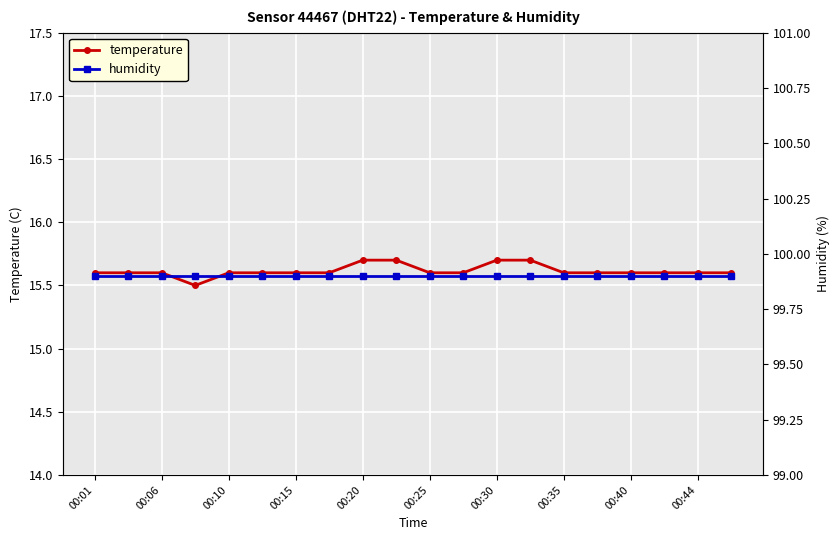

Reading left to right, transcribe all the data shown in this chart.

temperature: 15.6	15.6	15.6	15.5	15.6	15.6	15.6	15.6	15.7	15.7	15.6	15.6	15.7	15.7	15.6	15.6	15.6	15.6	15.6	15.6
humidity: 99.9	99.9	99.9	99.9	99.9	99.9	99.9	99.9	99.9	99.9	99.9	99.9	99.9	99.9	99.9	99.9	99.9	99.9	99.9	99.9